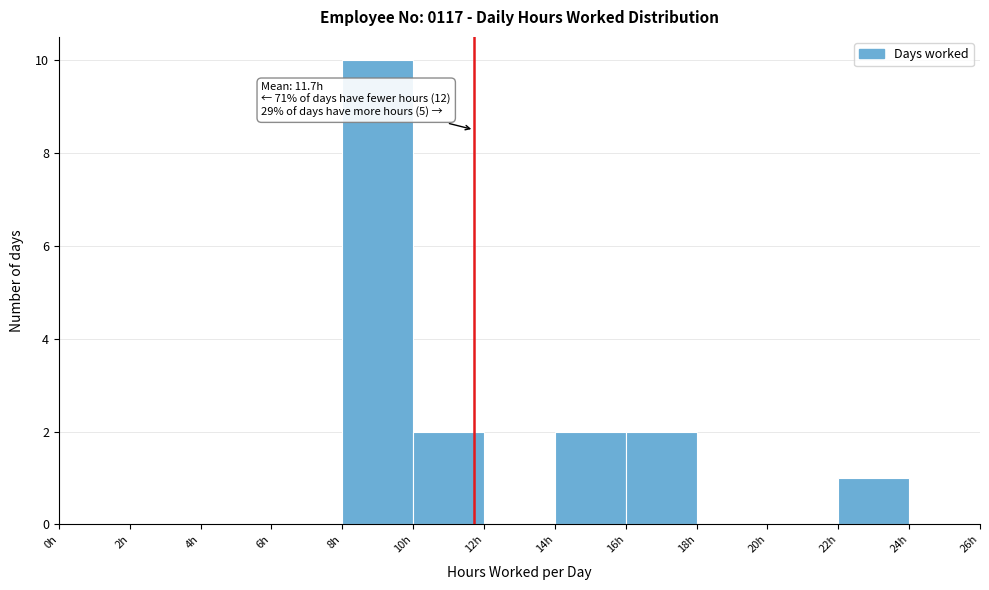

Over which range of the x-axis is the bar tallest?

8 to 10